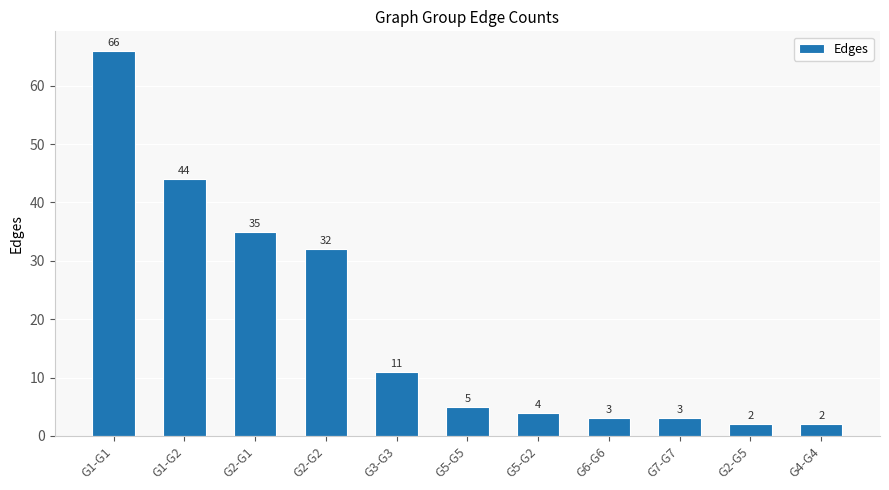

What is the approximate value at G7-G7, to the nearest 5?

5